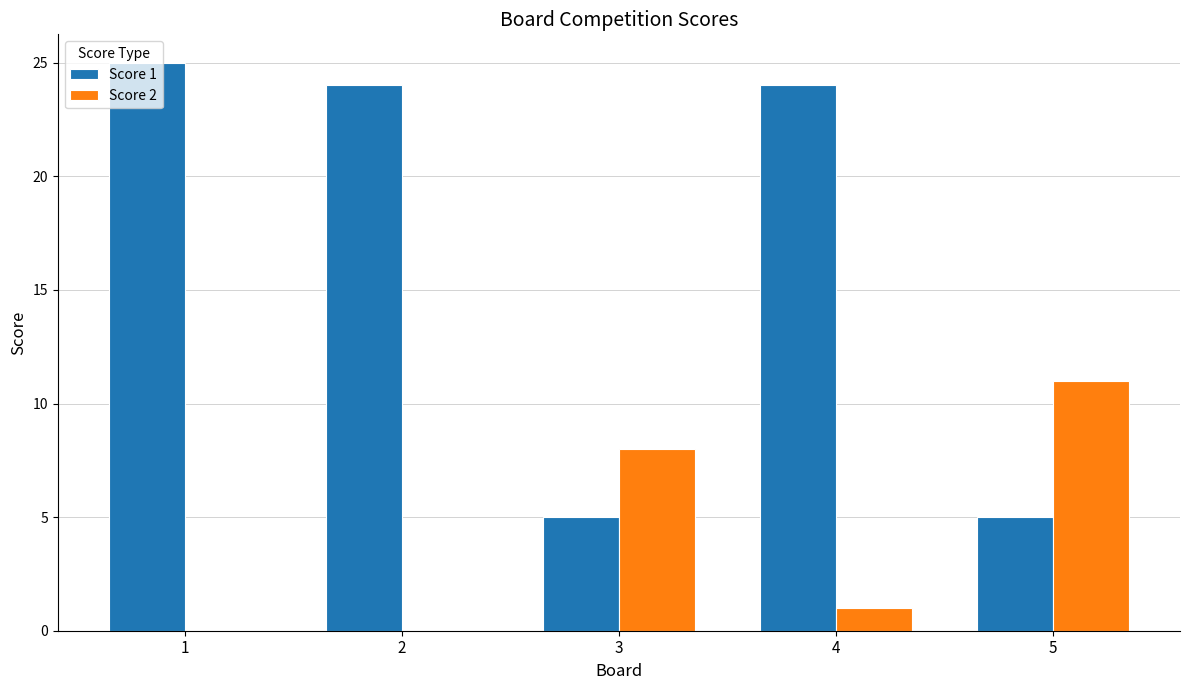

What are all the series names shown in the legend?

Score 1, Score 2